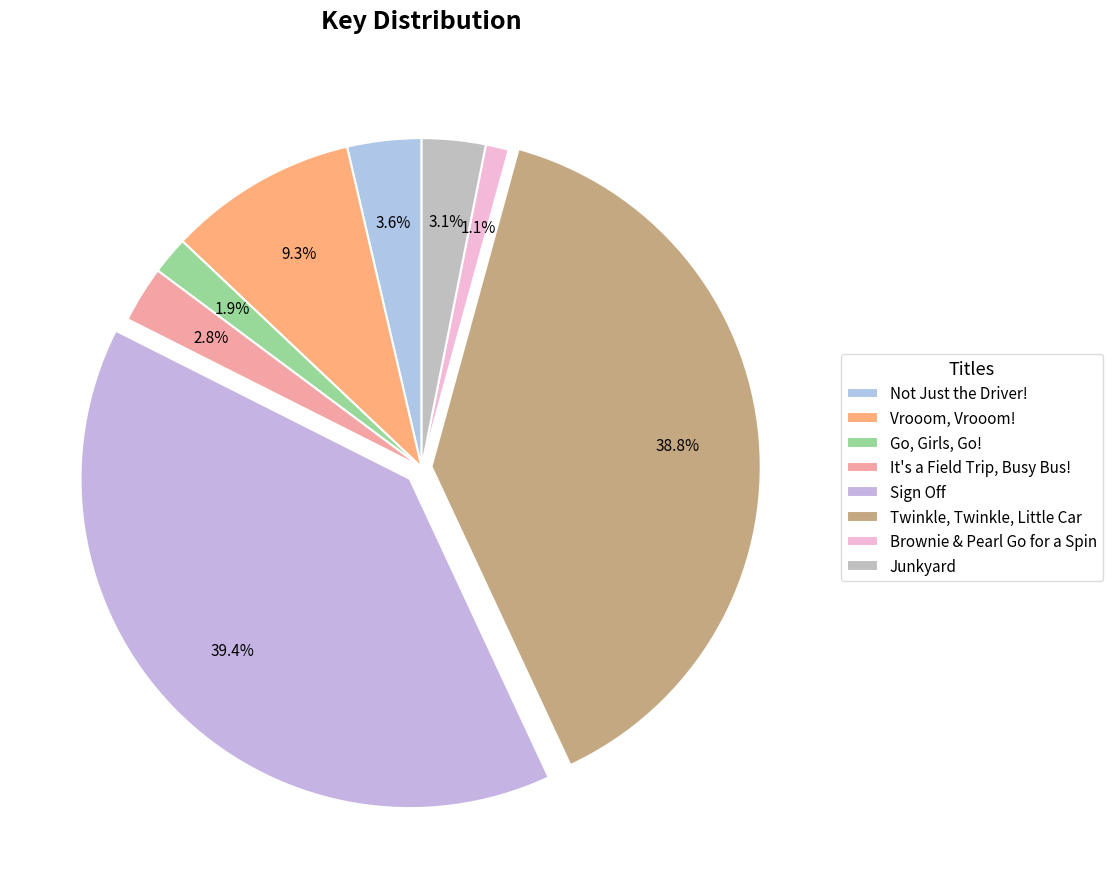

Which category has the biggest portion of the pie?

Sign Off